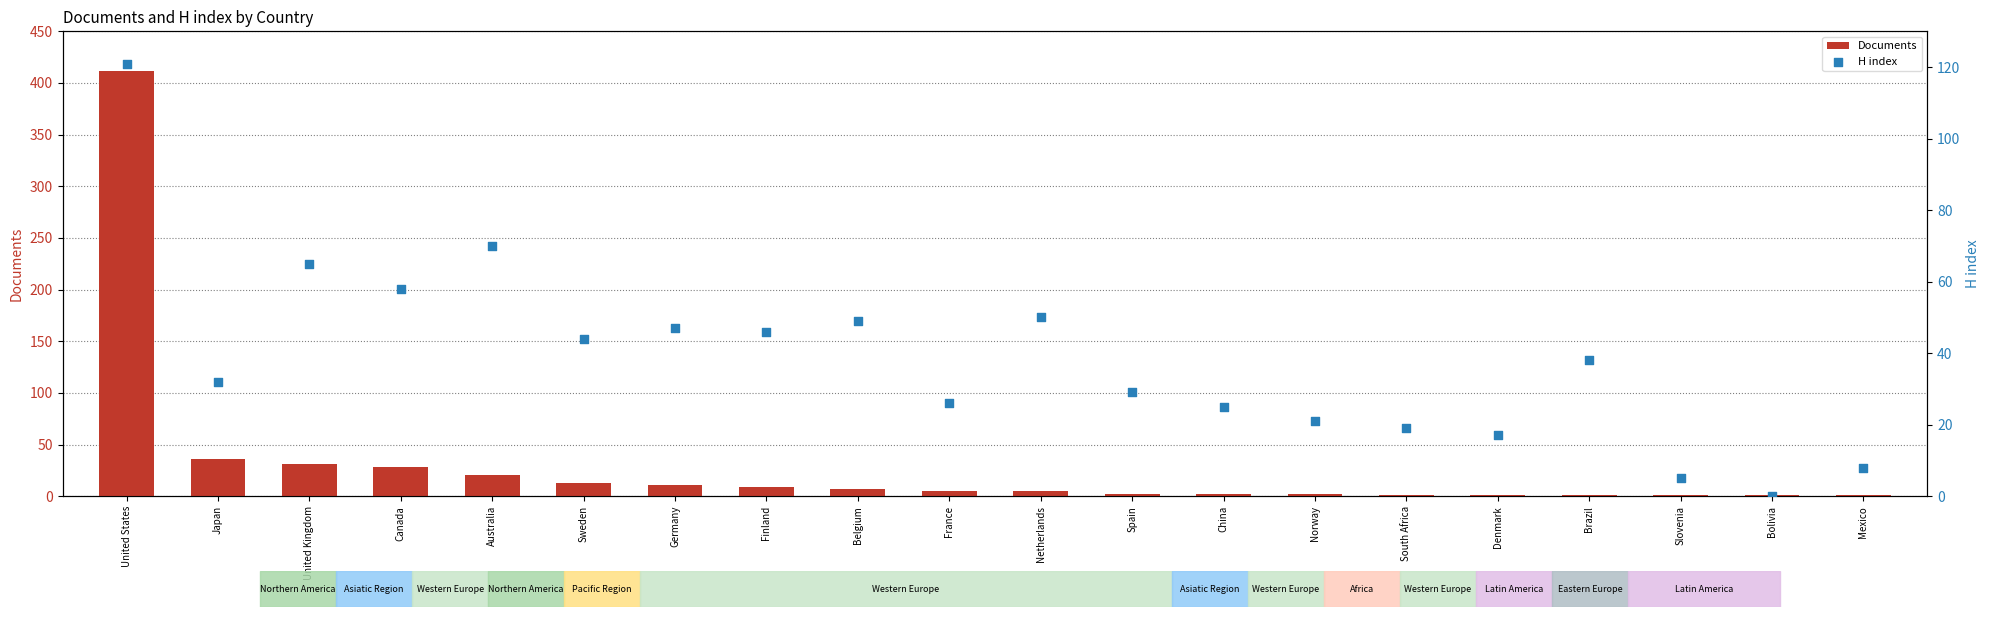

Is the value of H index at Netherlands greater than the value of Documents at Bolivia?

Yes